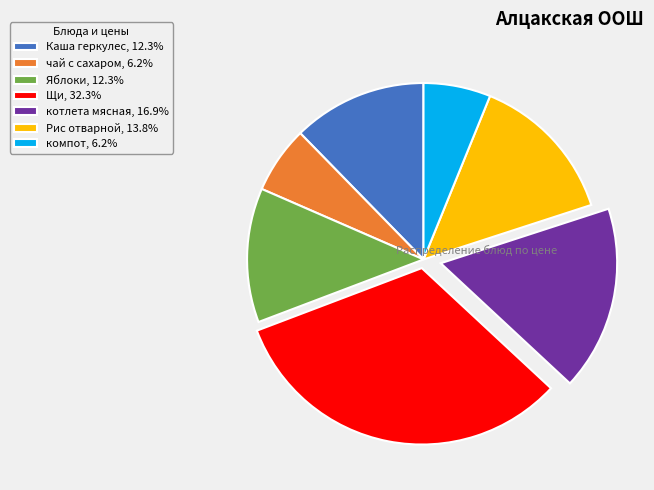

What is the ratio of the value at Рис отварной, 13.8% to the value at Щи, 32.3%?

0.4